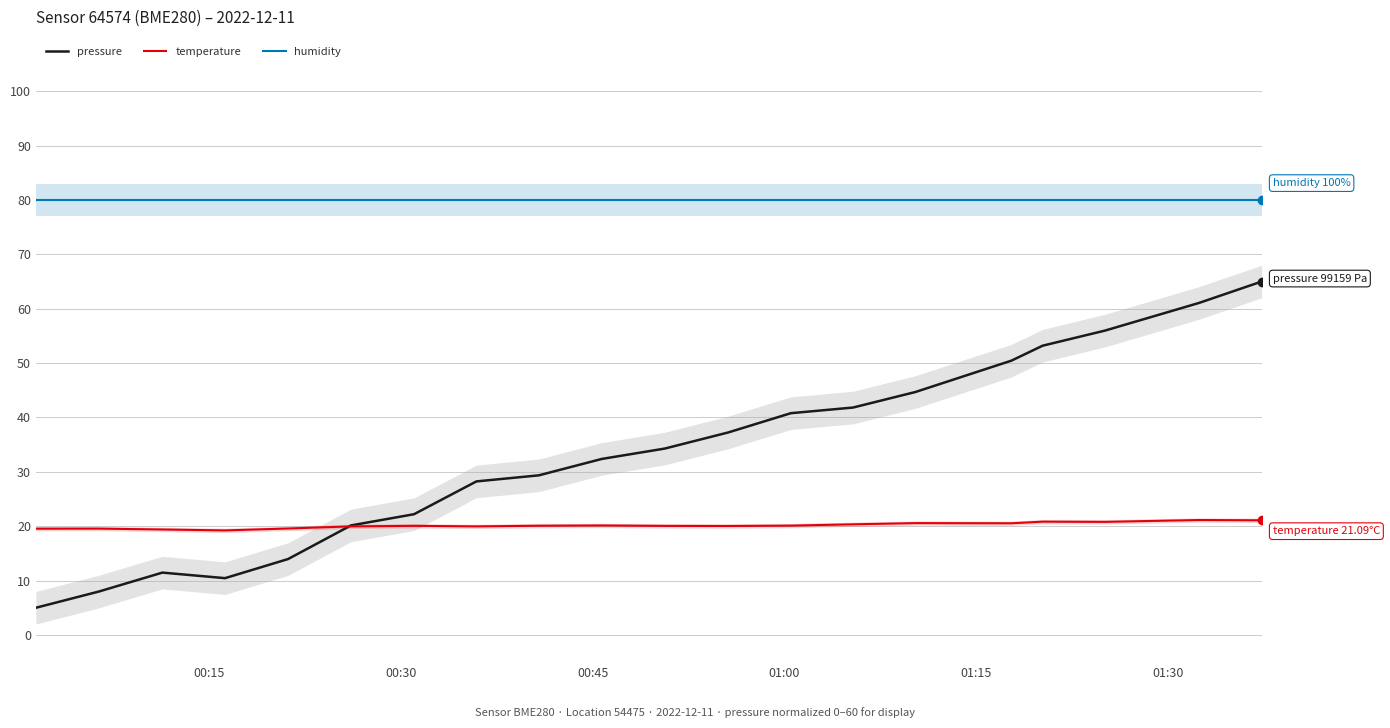

True or false: humidity and temperature cross at least once.

False